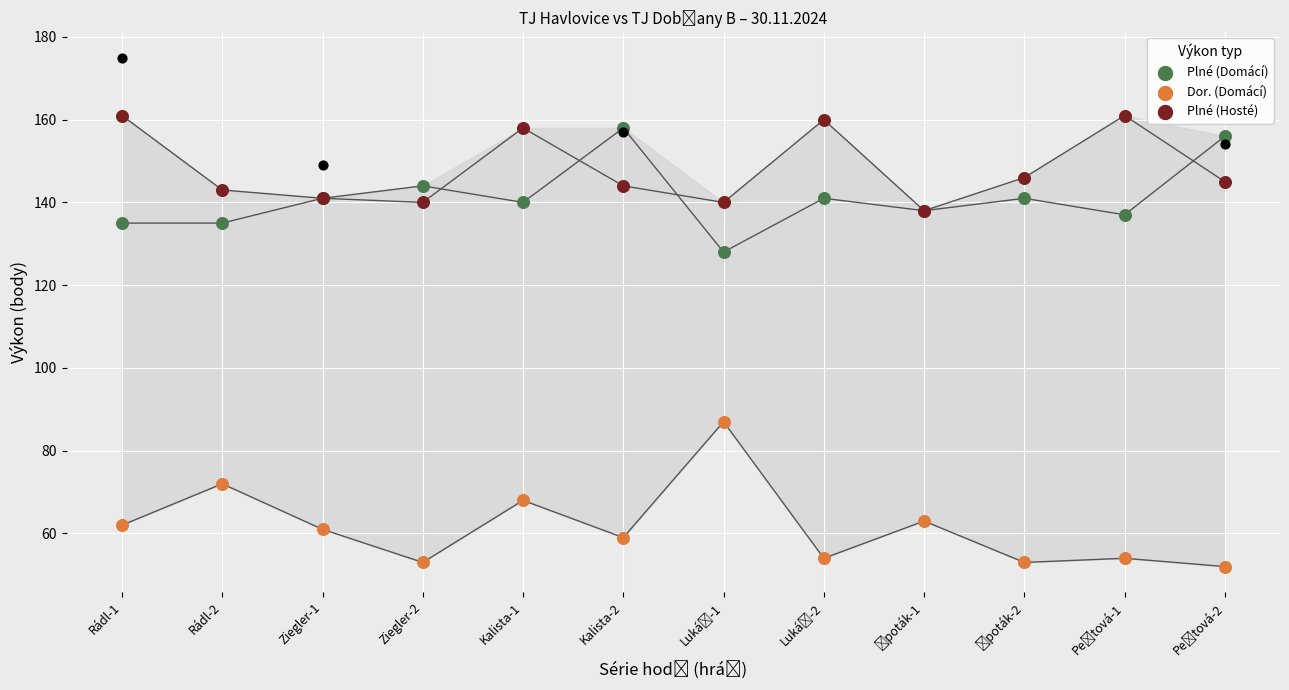

Which series has the largest Y range (max minus min)?

Dor. (Domácí)